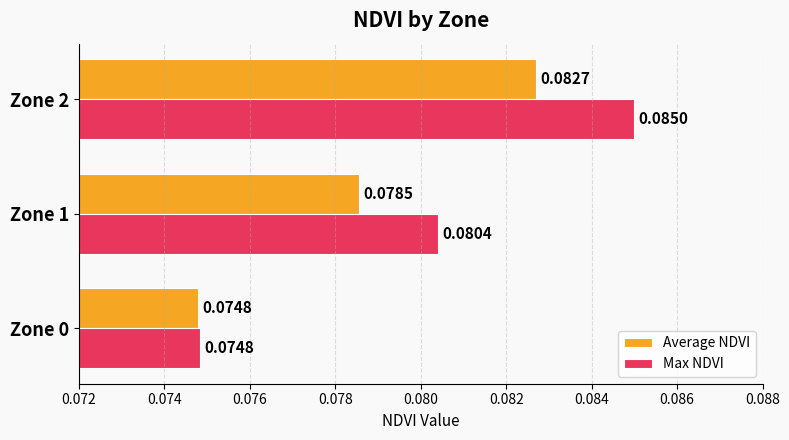

List the series in order of their overall mean, lowest first.

Average NDVI, Max NDVI